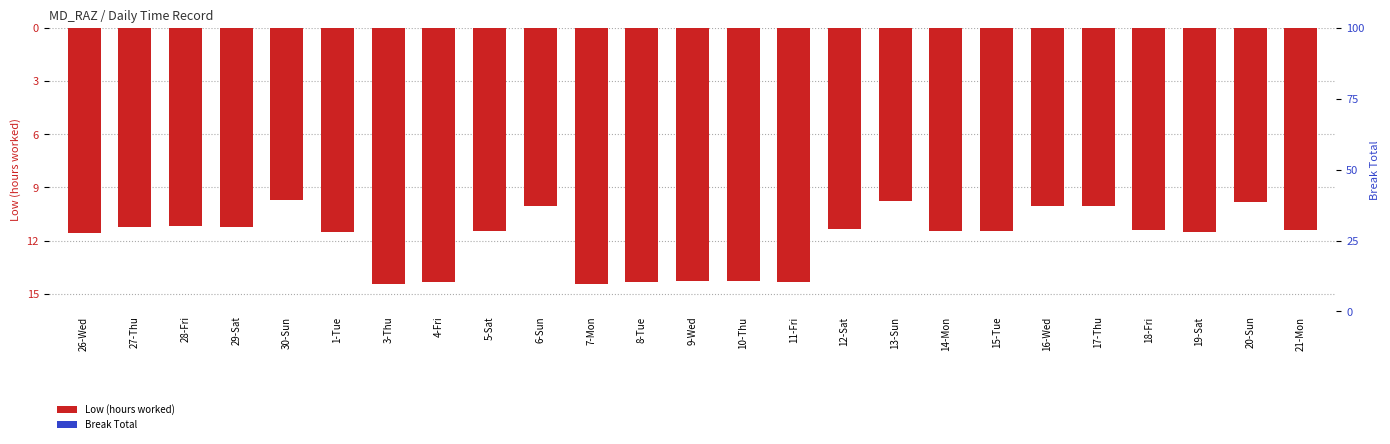

Which series has the largest total across all categories?

Break Total